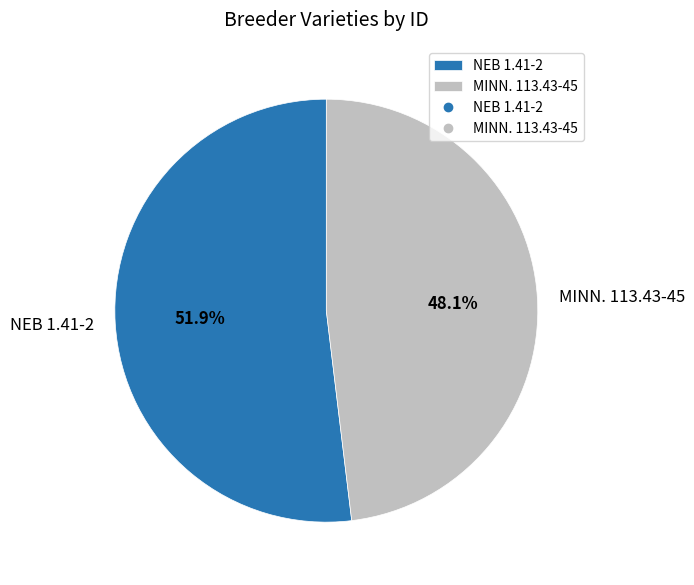

To the nearest percent, what portion does NEB 1.41-2 represent?

52%